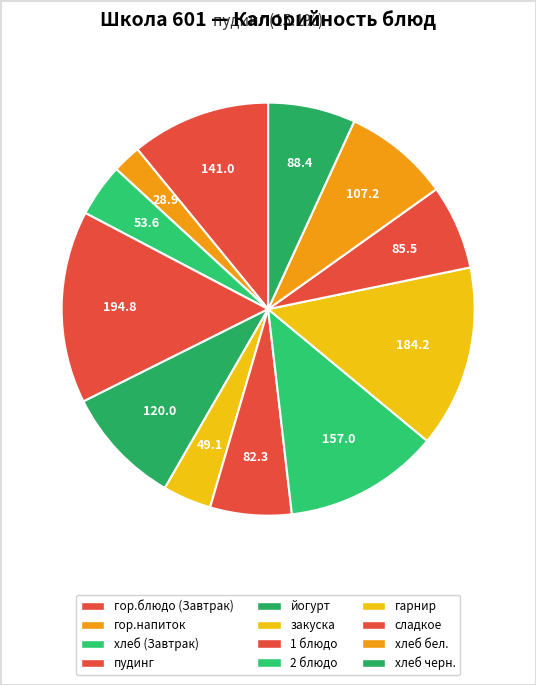

Which category has the biggest portion of the pie?

пудинг